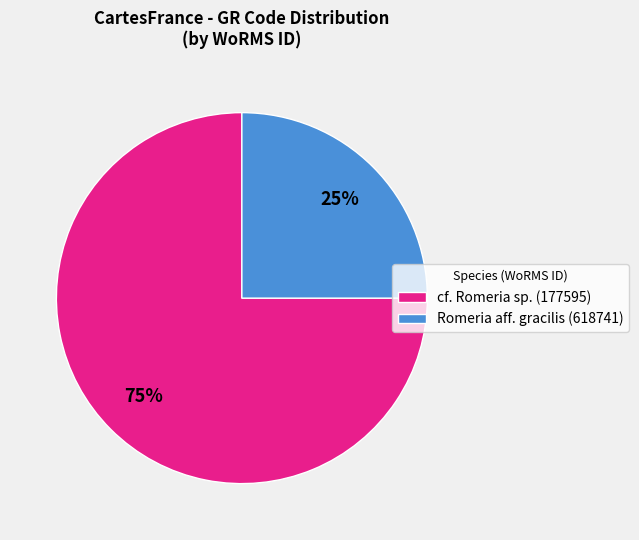

True or false: Romeria aff. gracilis (618741) accounts for 25% of the total.

True